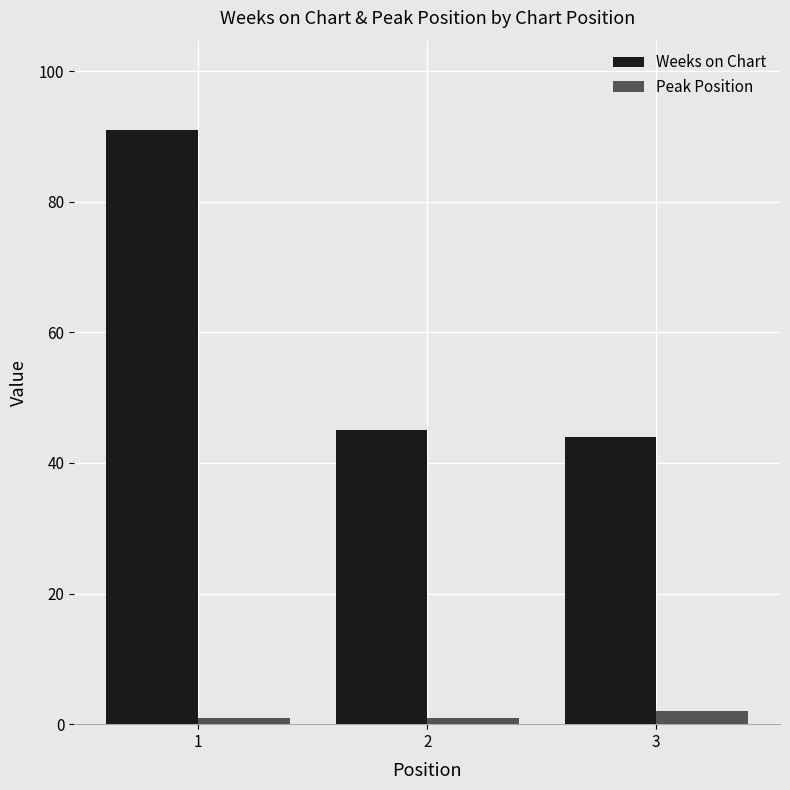

What value does the Weeks on Chart series have at 2?

45